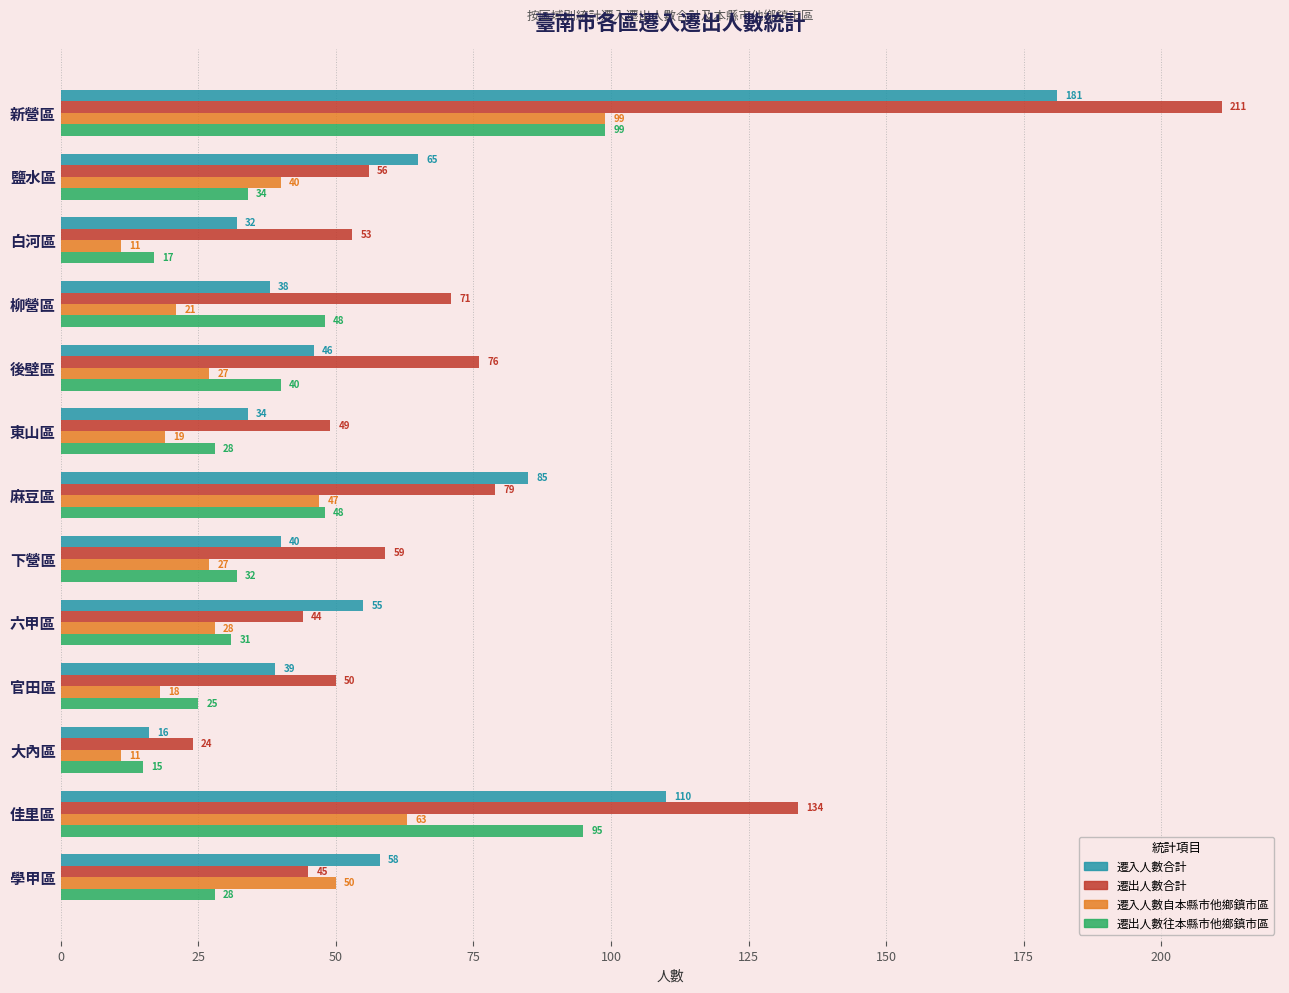

List the labels in order of 遷出人數合計 value, smallest first.

大內區, 六甲區, 學甲區, 東山區, 官田區, 白河區, 鹽水區, 下營區, 柳營區, 後壁區, 麻豆區, 佳里區, 新營區